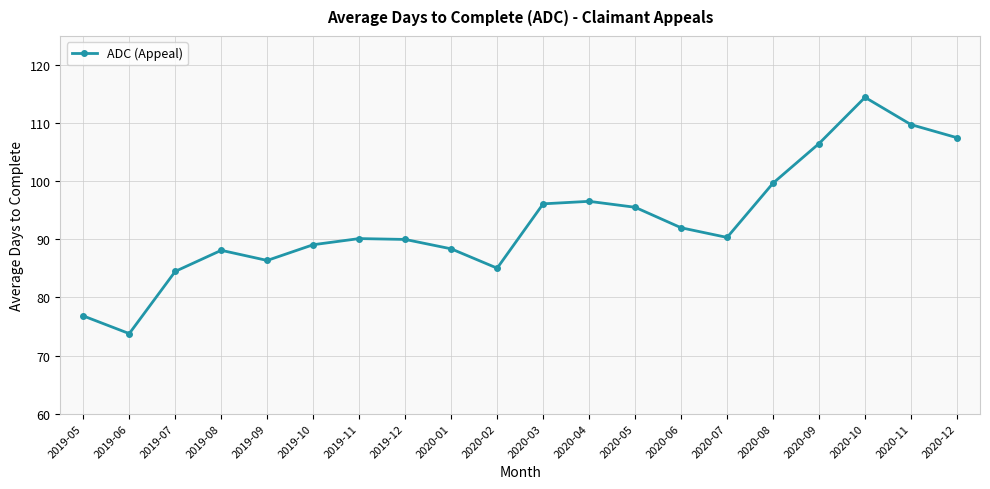

The chart shows a value of 89.1 at 2019-10. True or false?

True